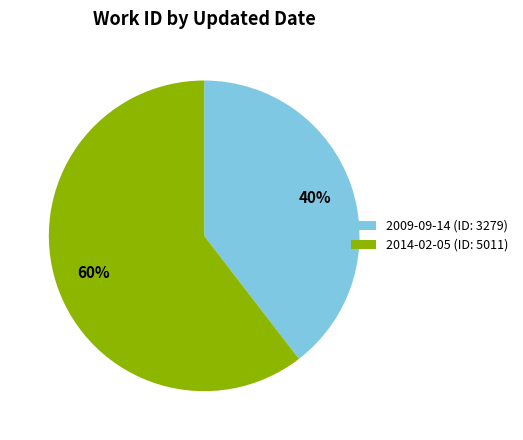

What percentage is the 2009-09-14 slice, to the nearest percent?

40%